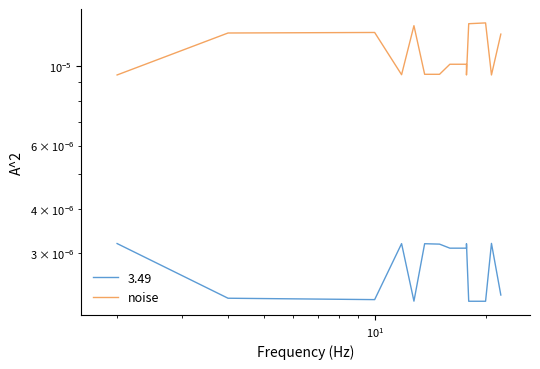

How many lines are shown in the chart?

1